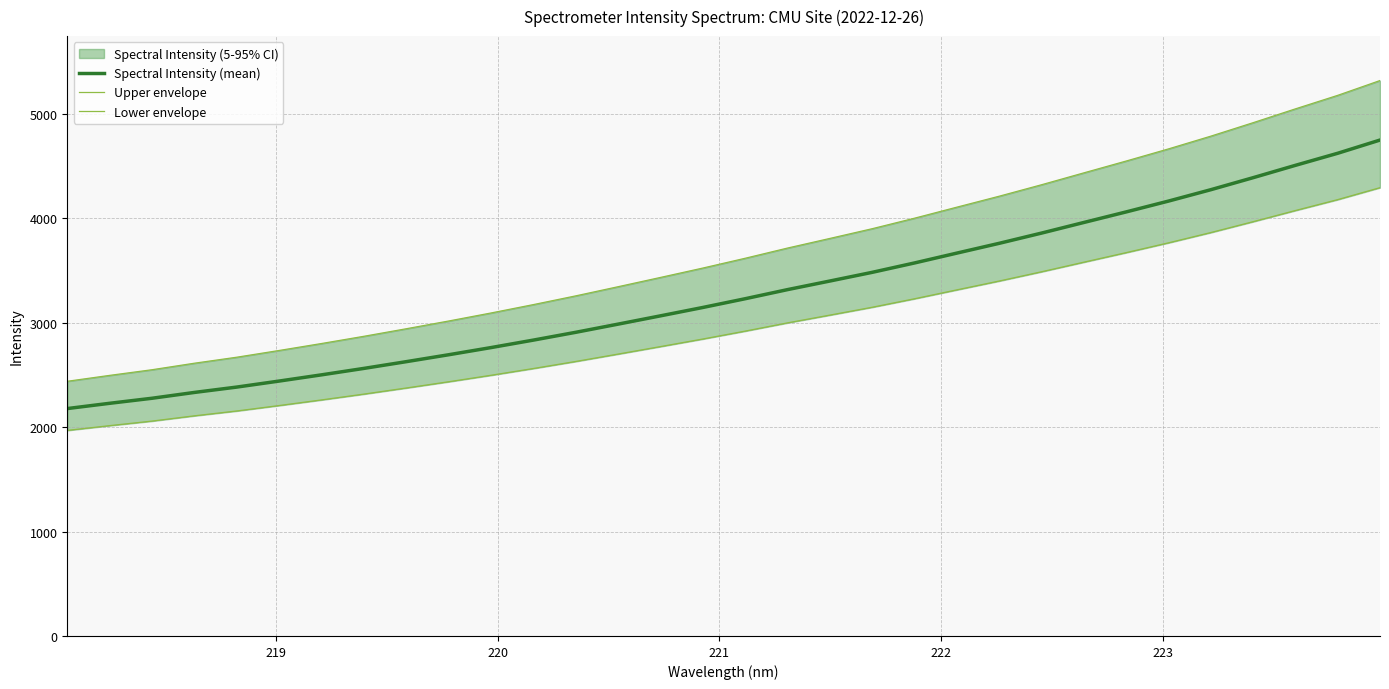

What is the value of the Lower envelope point at the 11th from the left?

2496.0